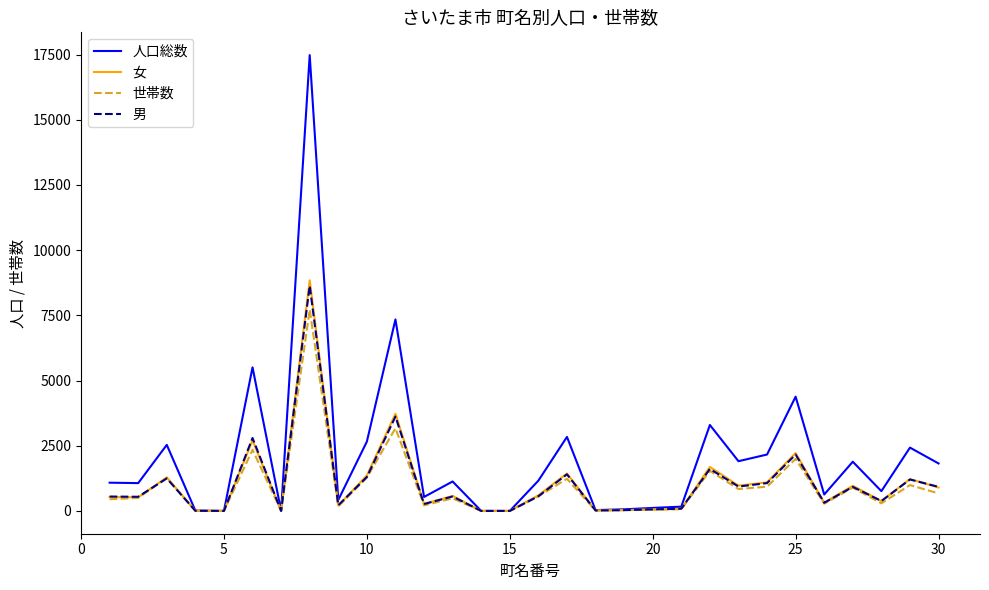

What is the greatest value displayed?

17479